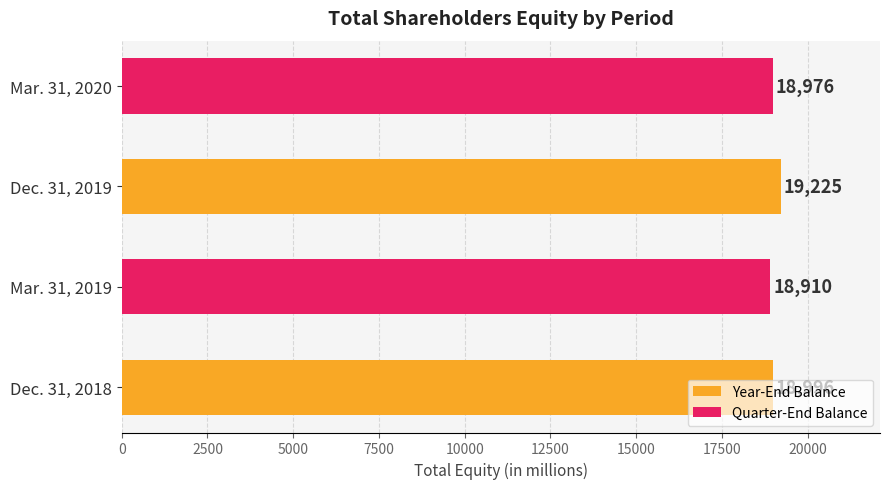

List the labels in order of value, largest first.

Dec. 31, 2019, Dec. 31, 2018, Mar. 31, 2020, Mar. 31, 2019